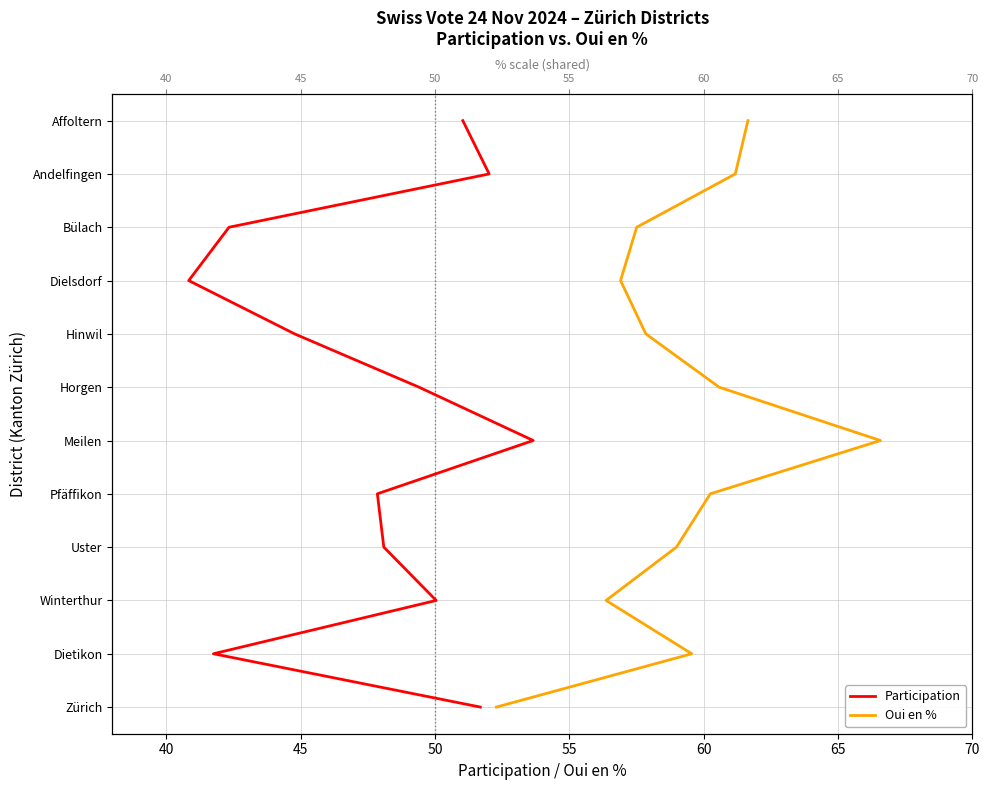

True or false: Participation and Oui en % cross at least once.

False